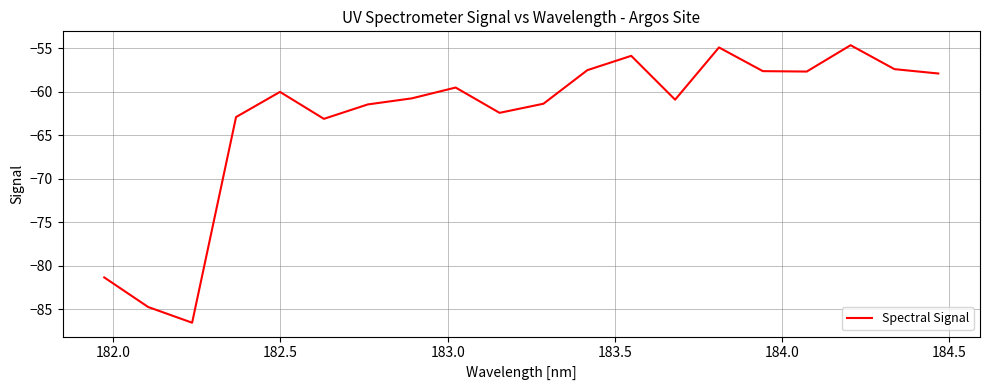

What is the greatest value displayed?

-54.7